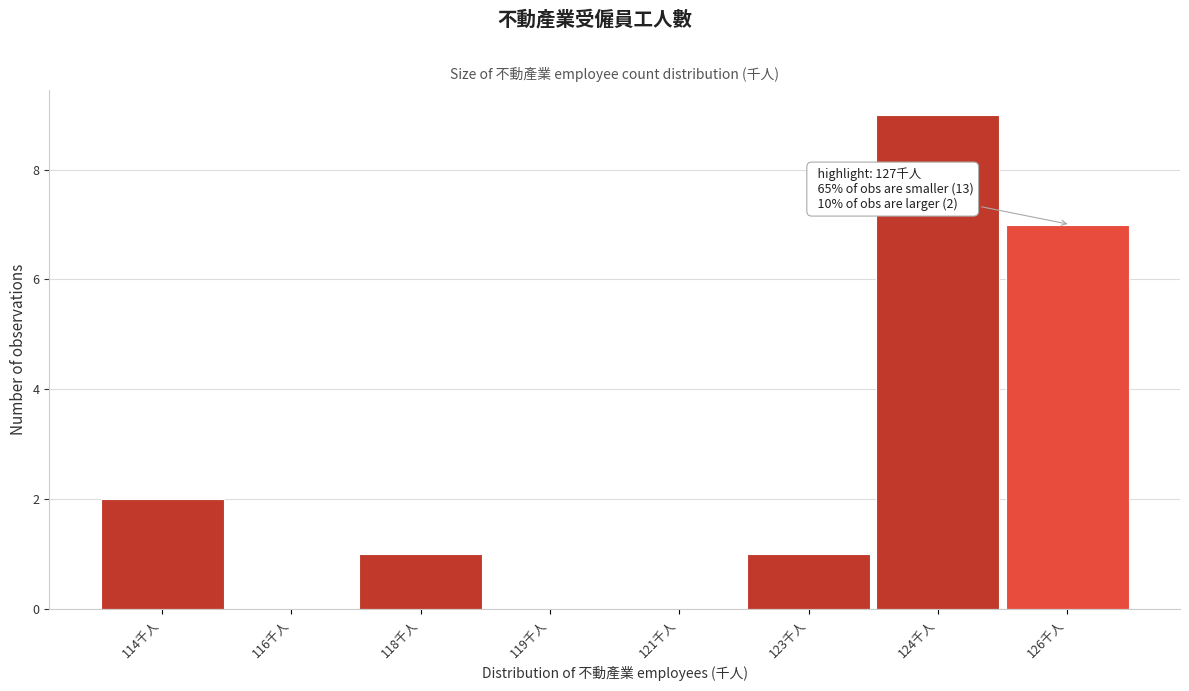

Reading left to right, list all the values displayed in this chart.

114千人=2	116千人=0	118千人=1	119千人=0	121千人=0	123千人=1	124千人=9	126千人=7